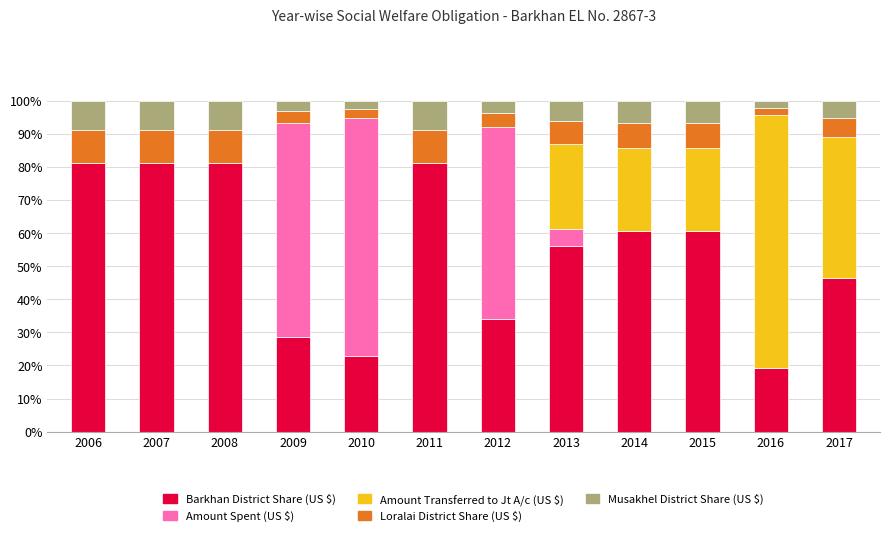

What is the highest value of the Barkhan District Share (US $) series?

81.0